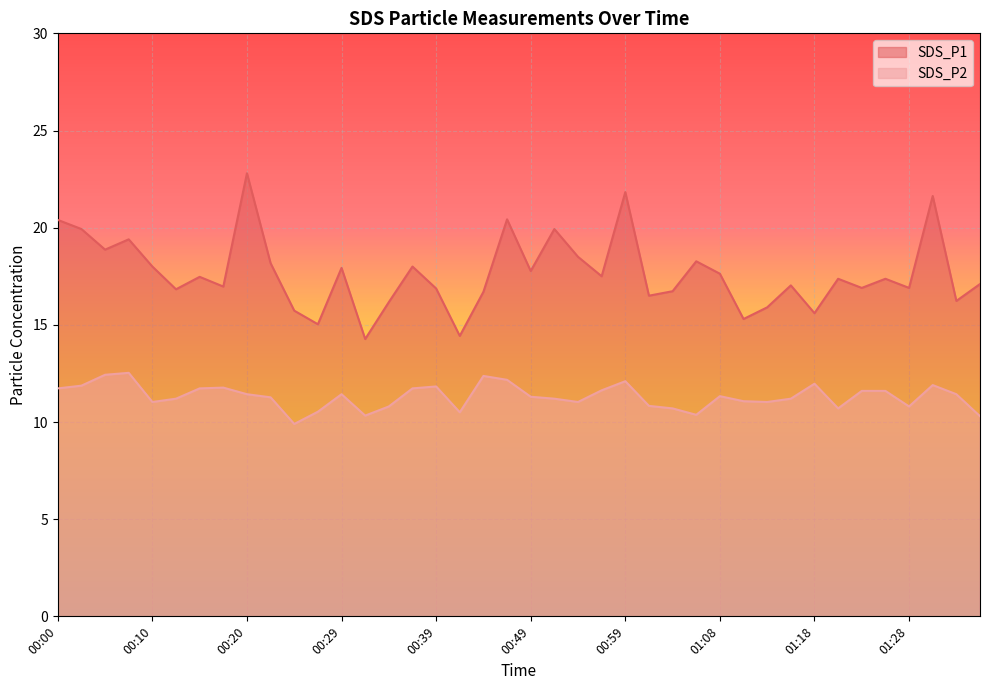

The SDS_P1 series shows 31.6 at 00:05. True or false?

False